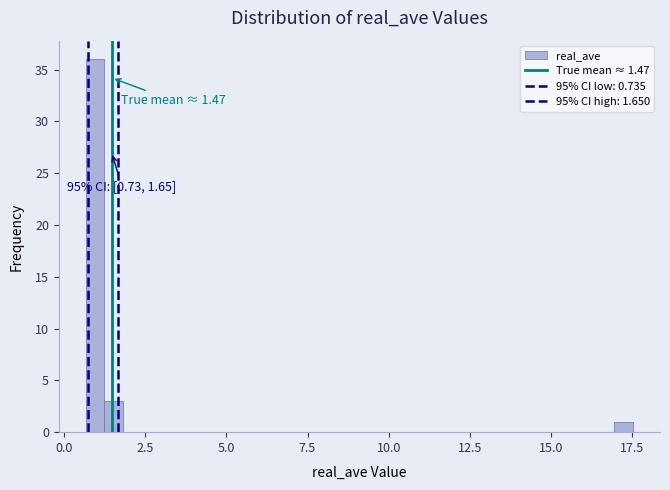

Read against the x-axis, roughly where is the centre of the tallest bar?

1.0